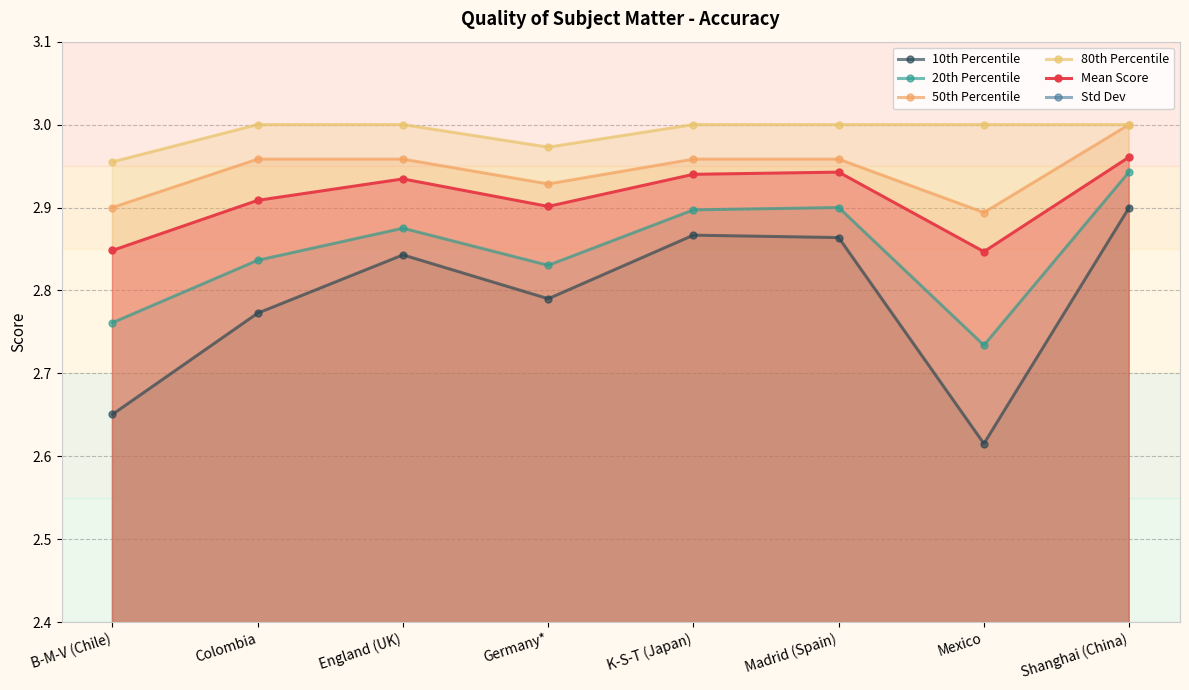

Where is 20th Percentile nearest to the value 2?

Mexico